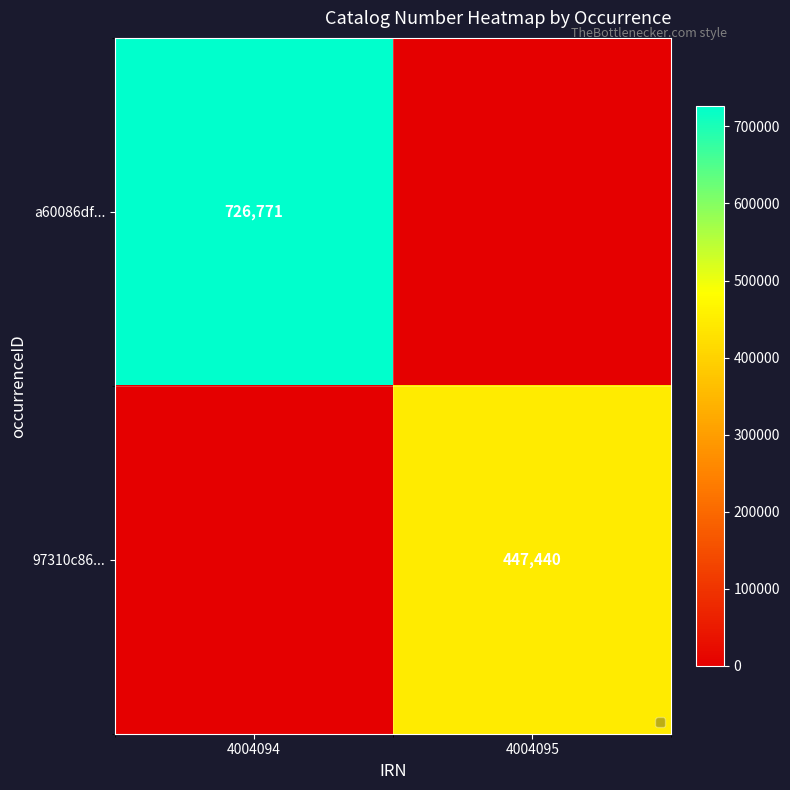

What is the total value across all series at 4004095?

447440